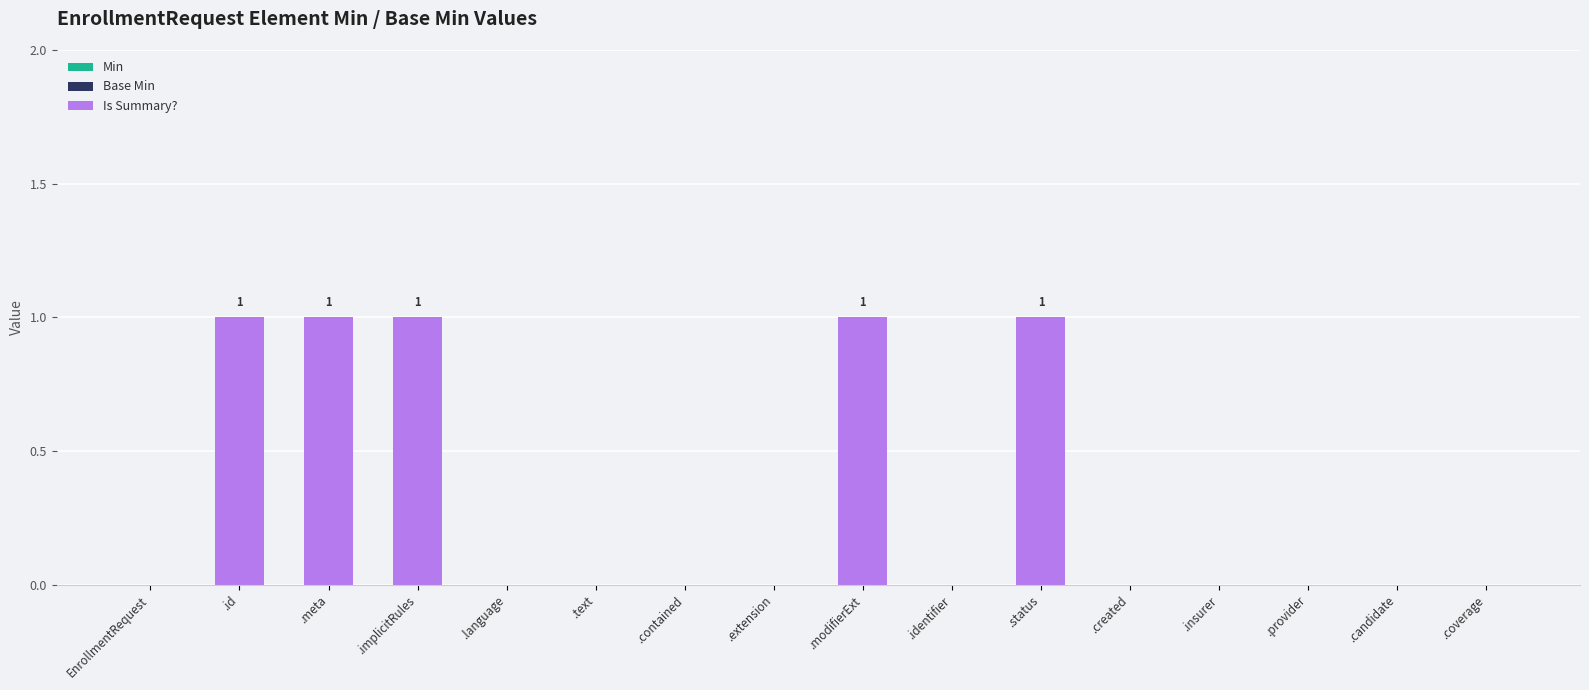

Is it true that the value at .coverage is 0?

True